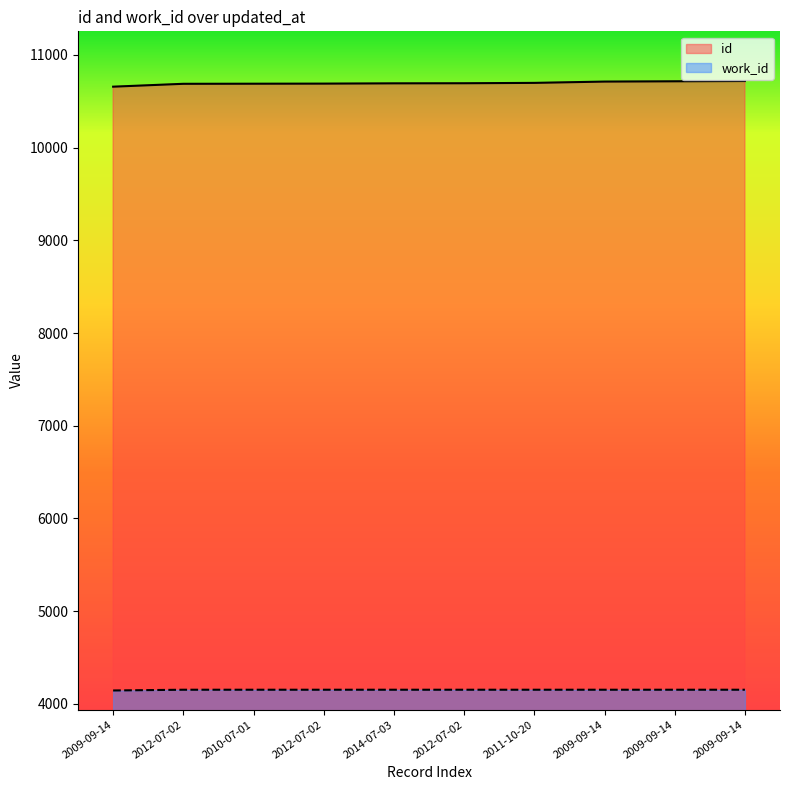

True or false: work_id has more than 1 interior local peaks.

False